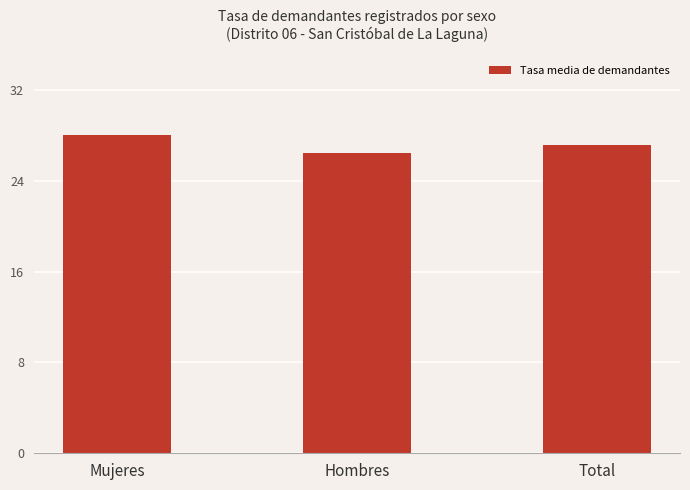

Reading left to right, list all the values displayed in this chart.

Mujeres=28.0	Hombres=26.5	Total=27.2